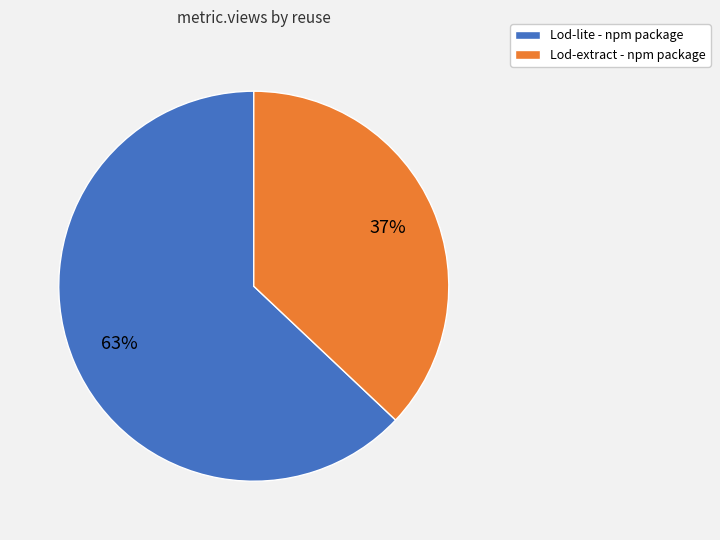

Count the number of slices in the pie.

2